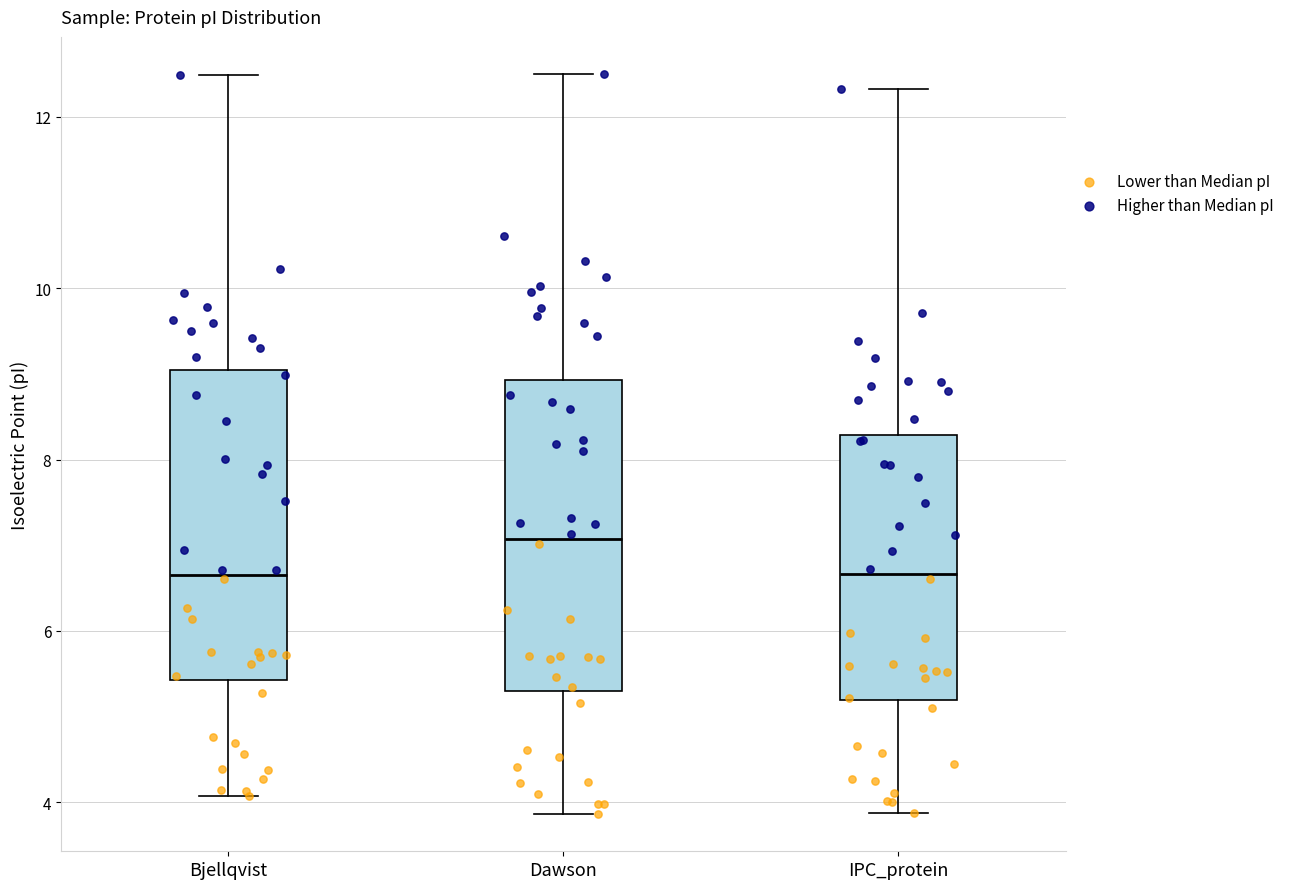

Reading left to right, read every box against the y-axis: the position of its median line, the range the box covers, and the ends of its whiskers. The values are not printed on the chart, so give them approximately, as read against the axis.

Bjellqvist: median 6.6, box 5.4 to 9.0, whiskers 4.0 to 12.4
Dawson: median 7.0, box 5.2 to 9.0, whiskers 3.8 to 12.6
IPC_protein: median 6.6, box 5.2 to 8.2, whiskers 3.8 to 12.4